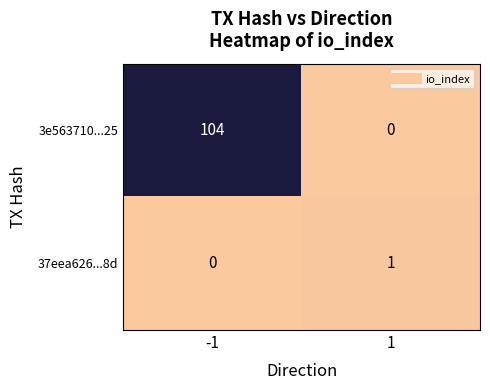

The 37eea626...8d series shows 1 at -1. True or false?

False